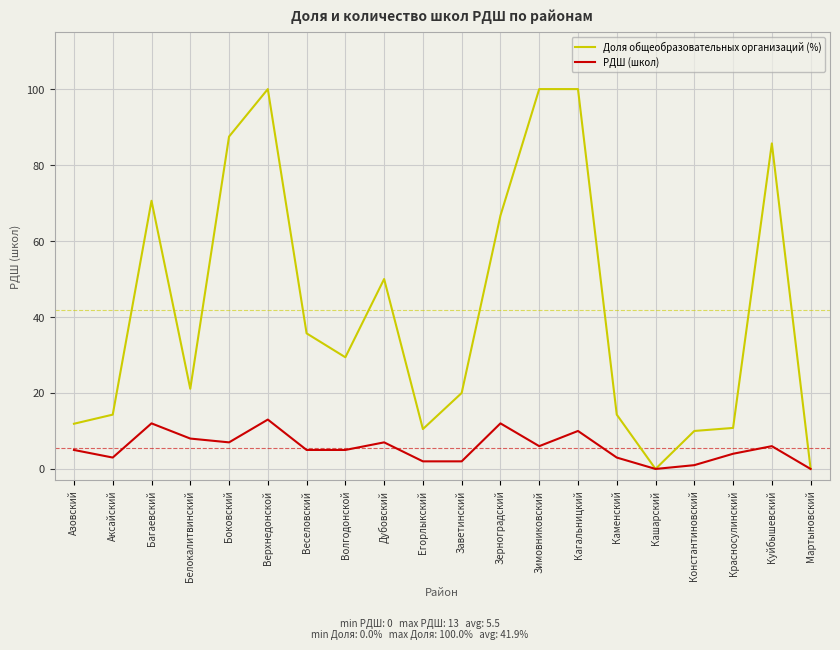

What is the total value across all series at Зерноградский?

78.7